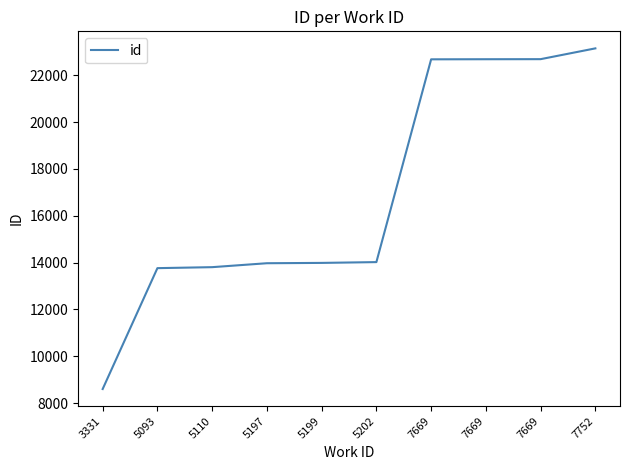

How many lines are shown in the chart?

1